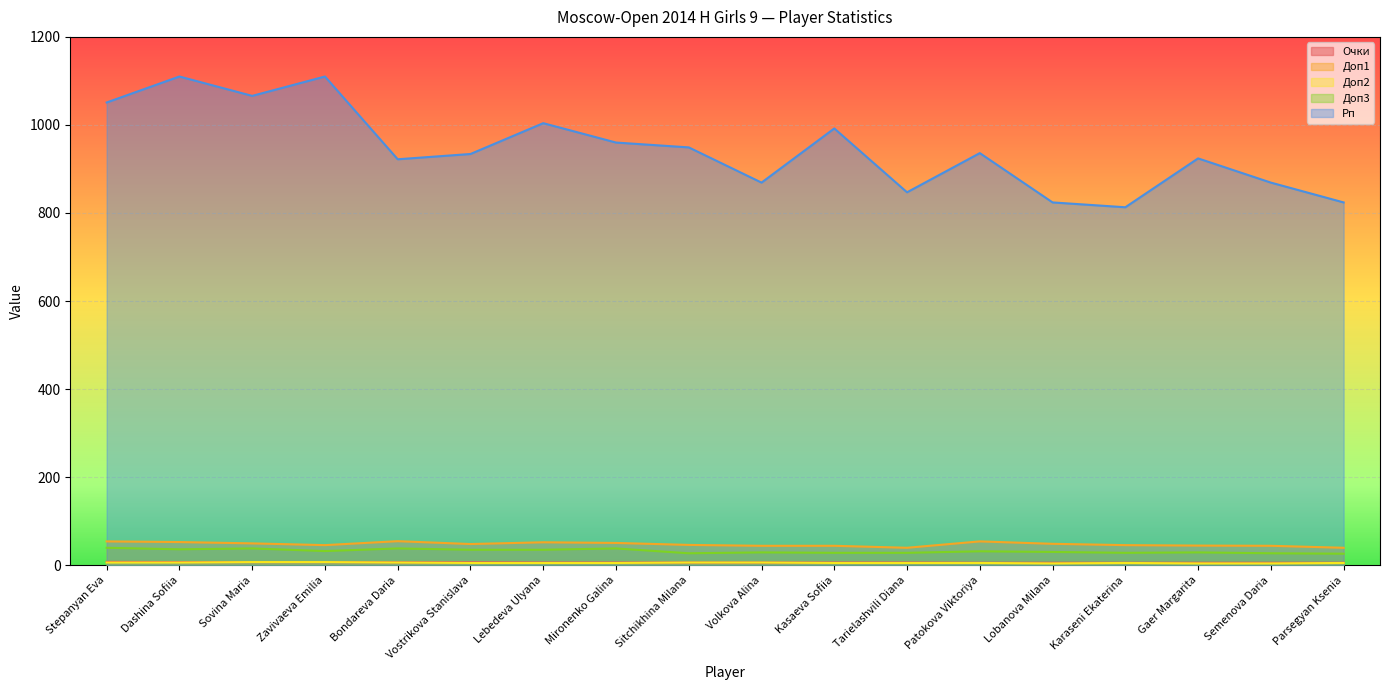

Which series has the largest total across all categories?

Рп